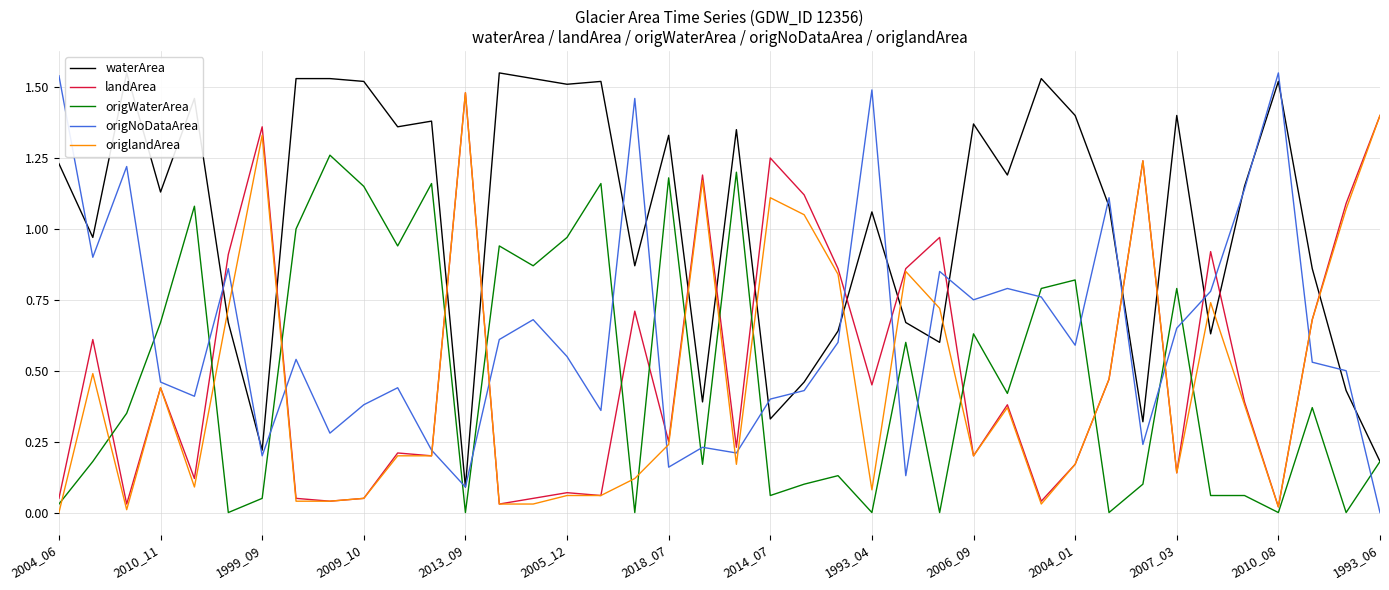

What is the sum of the waterArea values at 24 and 2005_12?

1.7